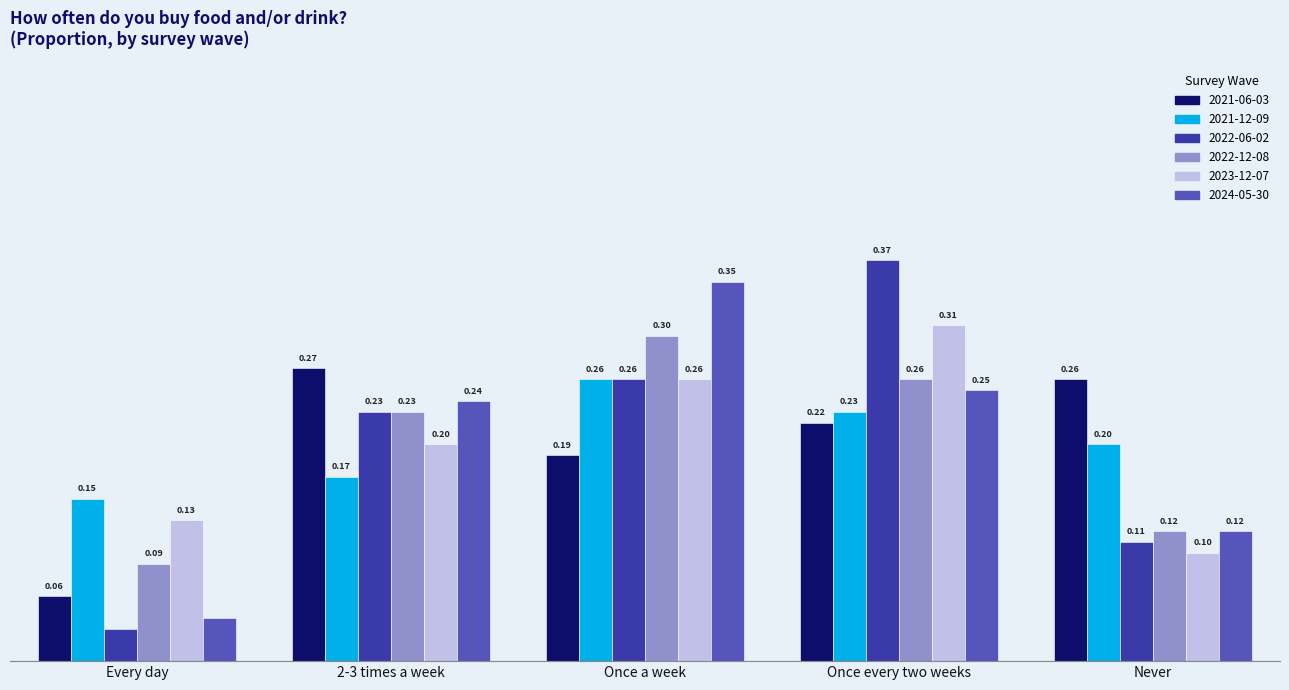

Rank the series at Every day from lowest to highest value.

2022-06-02, 2024-05-30, 2021-06-03, 2022-12-08, 2023-12-07, 2021-12-09